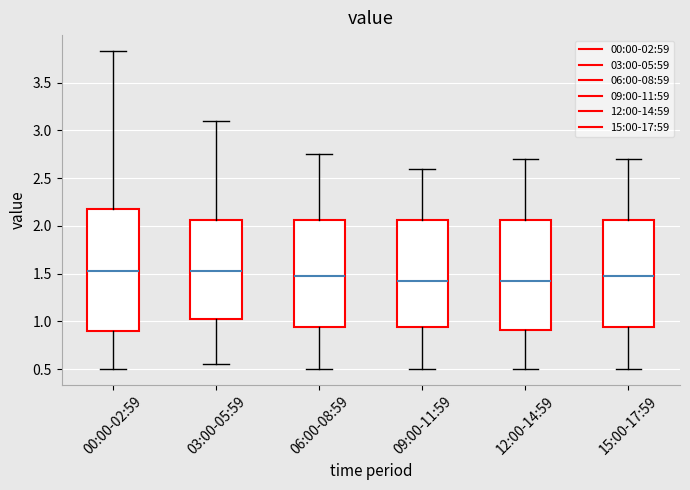

Where does the upper whisker of the box for 09:00-11:59 end on the y-axis? The values are not printed on the chart, so give them approximately, as read against the axis.

2.60